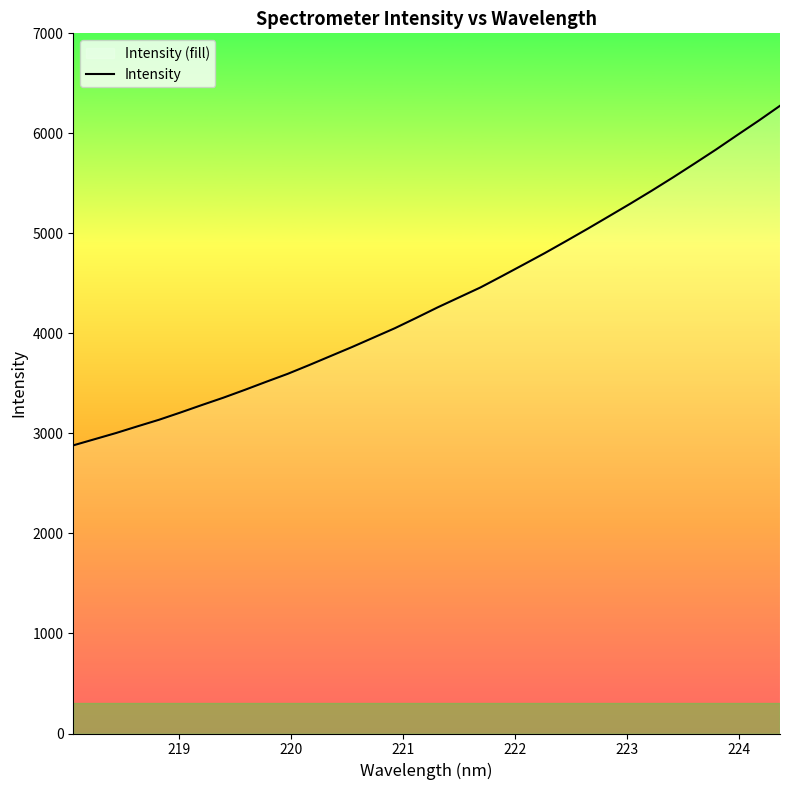

What is the greatest value displayed?

6275.6